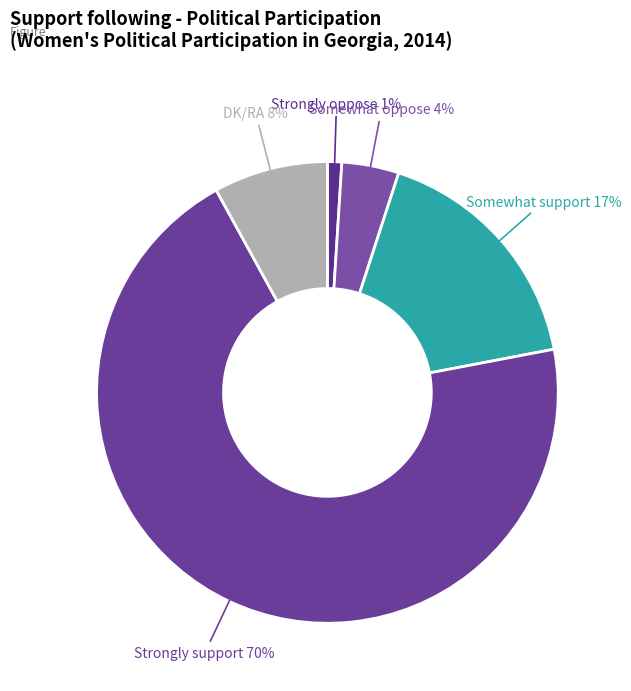

Is there any slice that represents more than half of the pie?

Yes